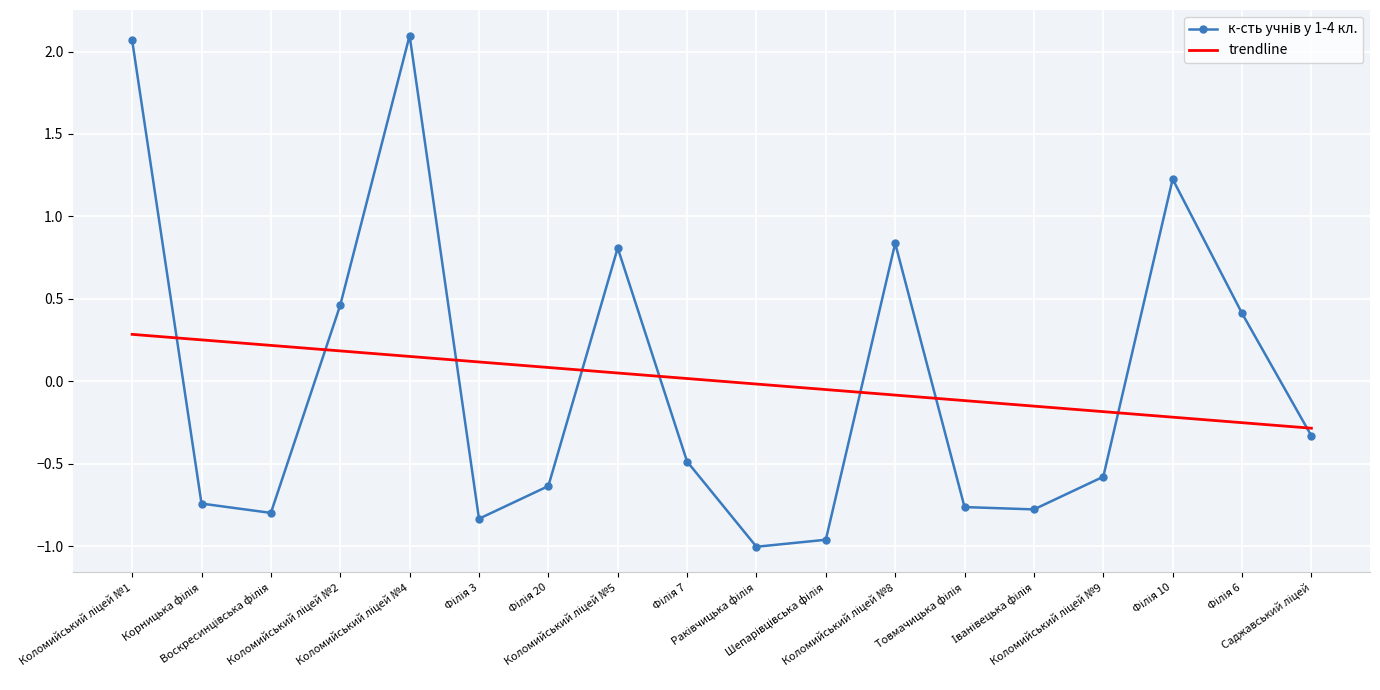

What is the greatest value displayed?

2.1